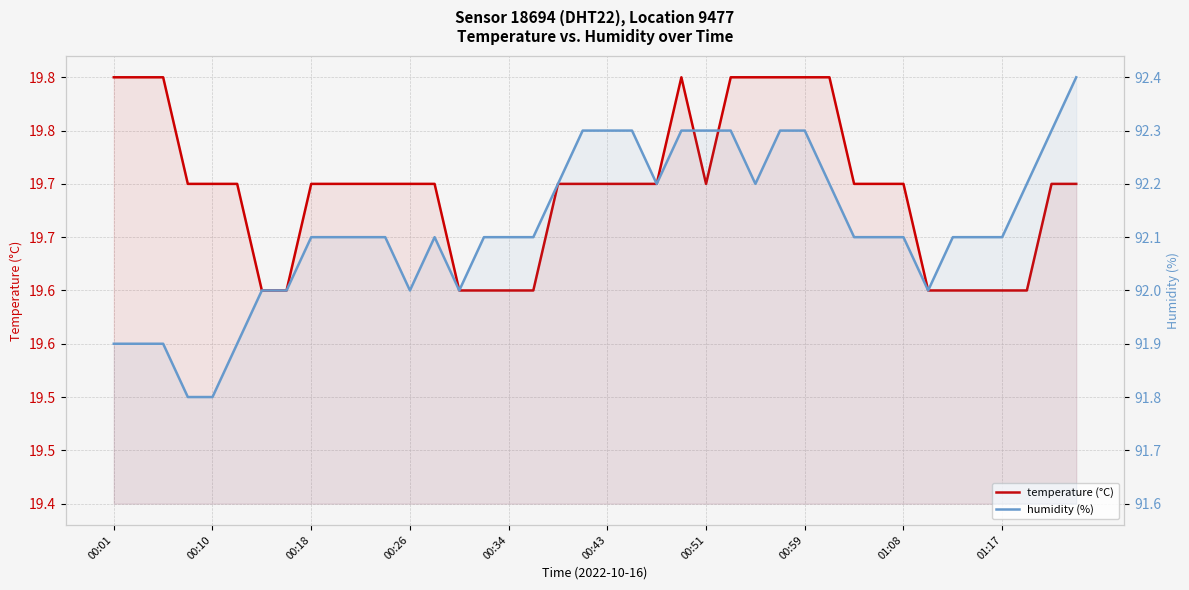

What is the lowest value of the temperature (°C) series?

19.6